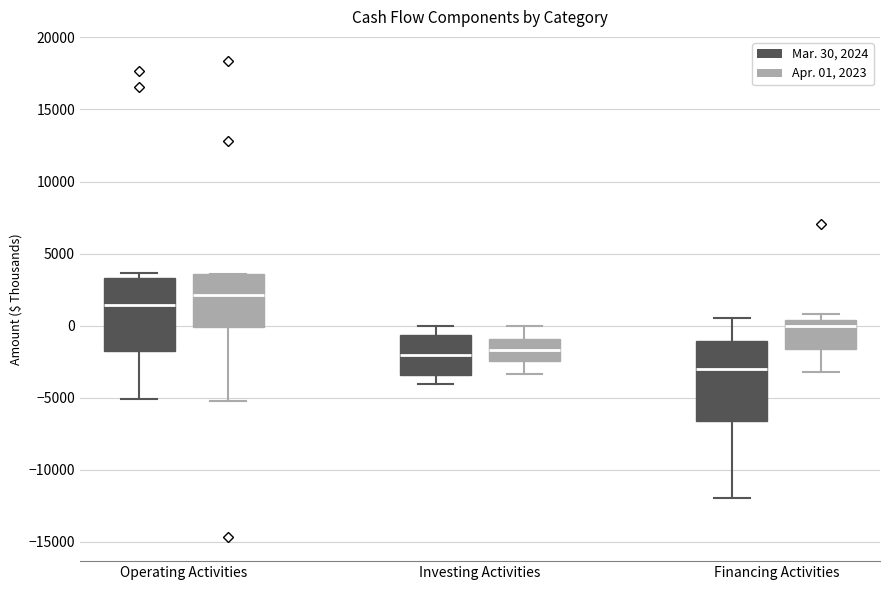

Reading left to right, read every box against the y-axis: the position of its median line, the range the box covers, and the ends of its whiskers. The values are not printed on the chart, so give them approximately, as read against the axis.

Operating Activities (Mar. 30, 2024): median 1500, box -1500 to 3500, whiskers -5000 to 3500 (just above the box's upper edge)
Operating Activities (Apr. 01, 2023): median 2000, box 0 to 3500, whiskers -5000 to 3500
Investing Activities (Mar. 30, 2024): median -2000, box -3500 to -500, whiskers -4000 to 0
Investing Activities (Apr. 01, 2023): median -1500, box -2500 to -1000, whiskers -3500 to 0
Financing Activities (Mar. 30, 2024): median -3000, box -6500 to -1000, whiskers -12000 to 500
Financing Activities (Apr. 01, 2023): median 0, box -1500 to 500, whiskers -3000 to 1000